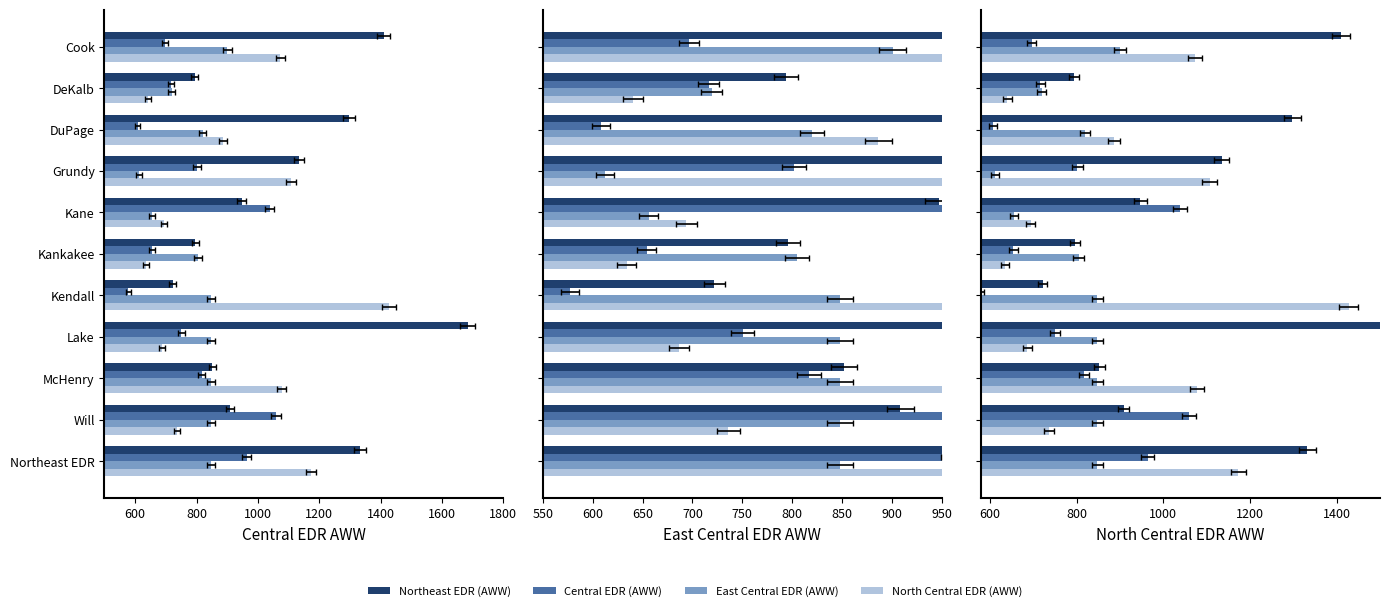

Is the value of North Central EDR (AWW) at Grundy greater than the value of Northeast EDR (AWW) at Kendall?

Yes